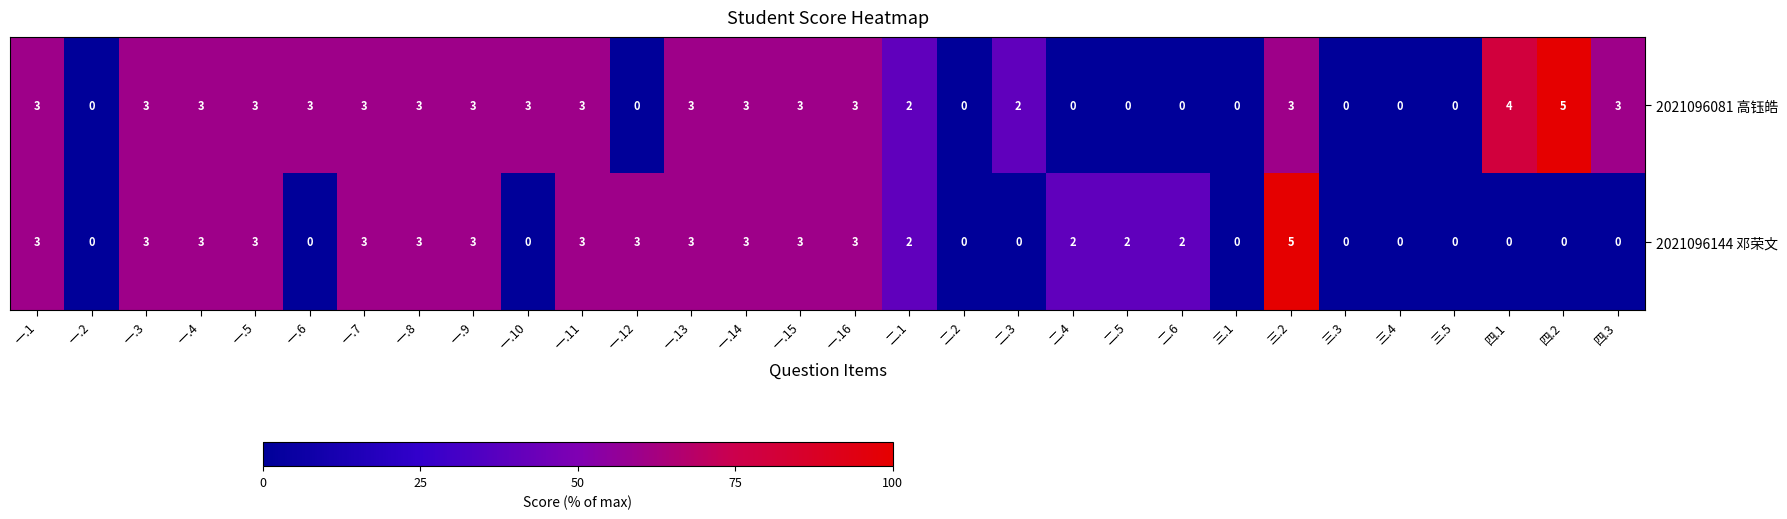

Rank the series at 三.2 from lowest to highest value.

2021096081 高钰皓, 2021096144 邓荣文